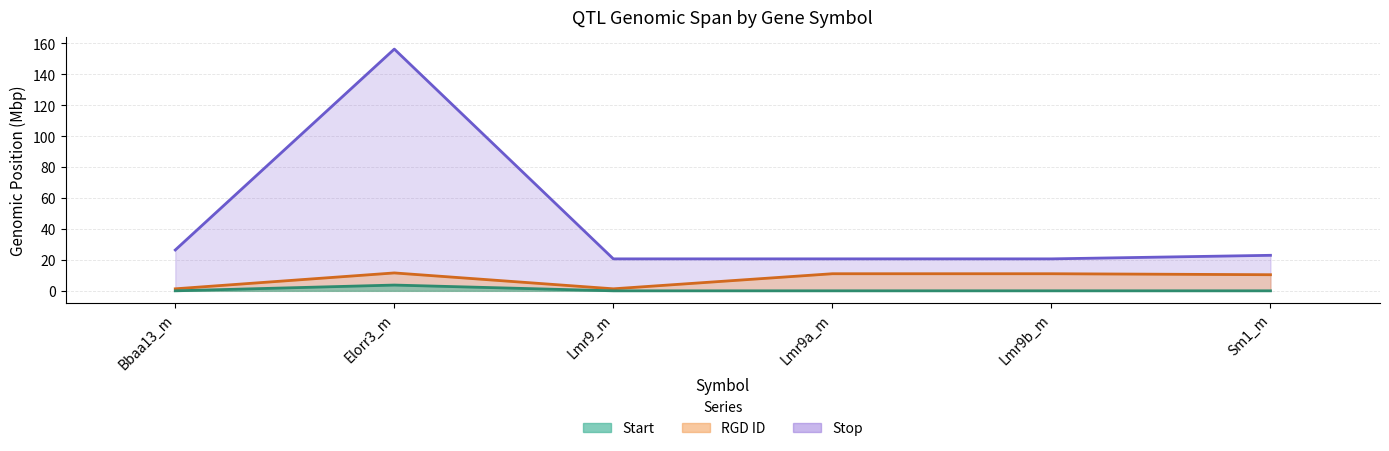

What is the spread (max minus min) of values at Lmr9a_m?

20.7